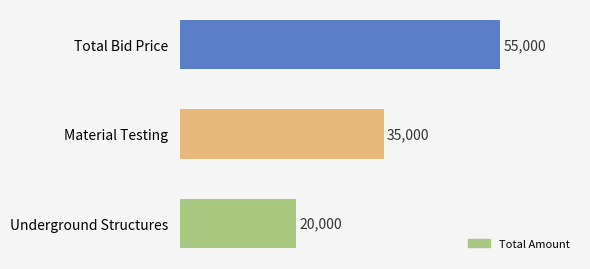

Reading top to bottom, what are all the values shown in this chart?

55000	35000	20000